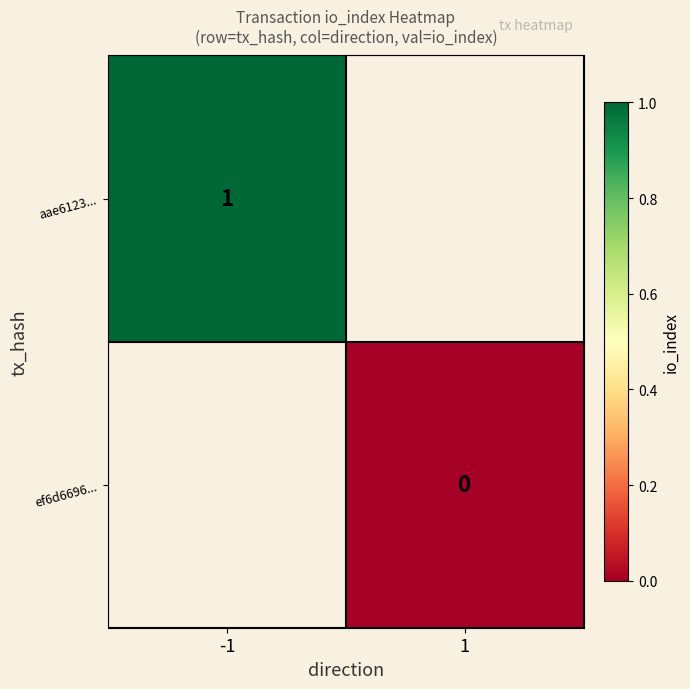

Is the value of ef6d6696... at 1 greater than the value of aae6123... at -1?

No